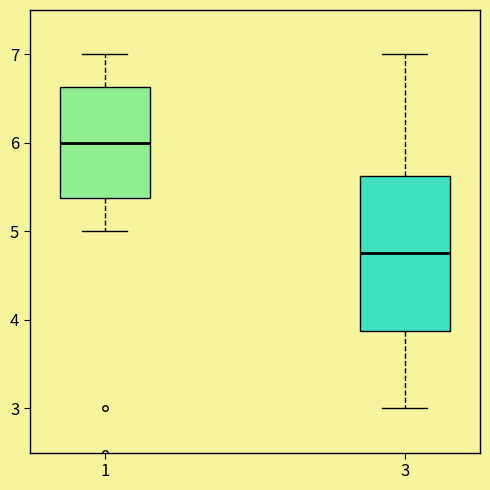

Where does the upper whisker of the box at x = 1 end on the y-axis? The values are not printed on the chart, so give them approximately, as read against the axis.

7.0